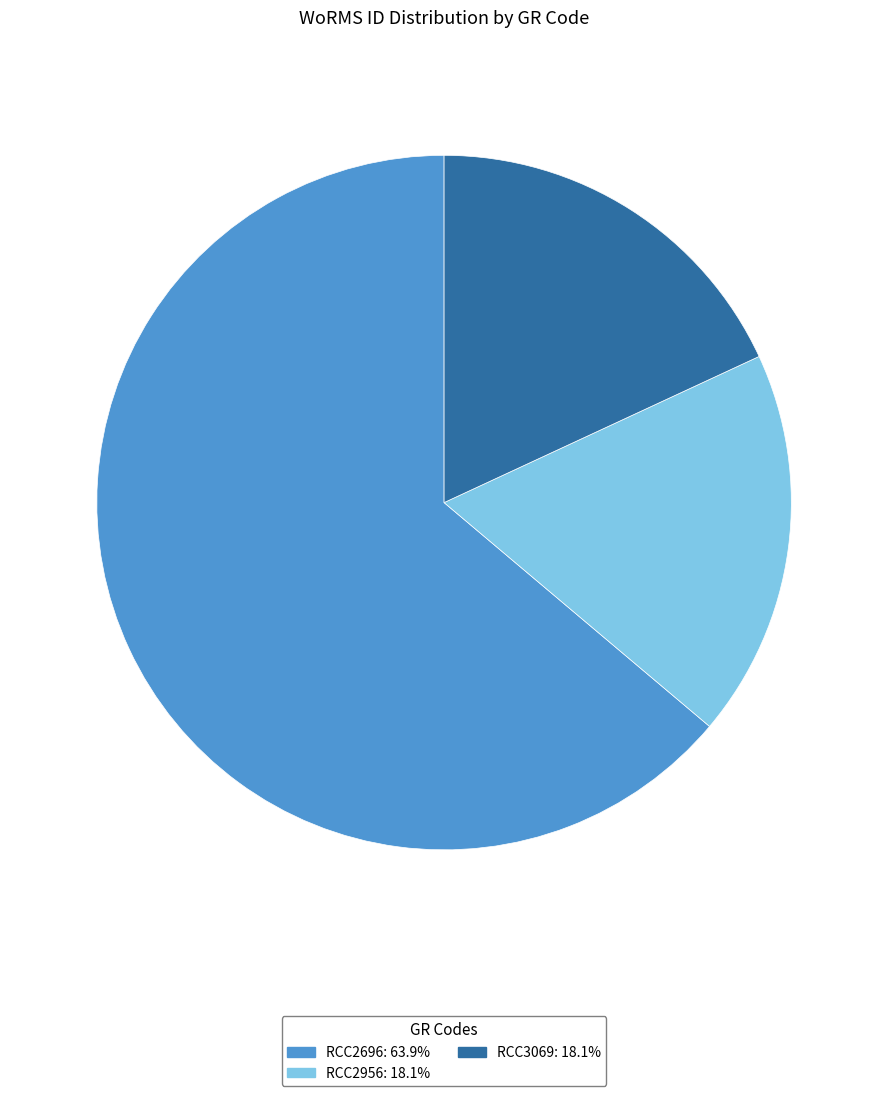

How many slices are in this pie chart?

3